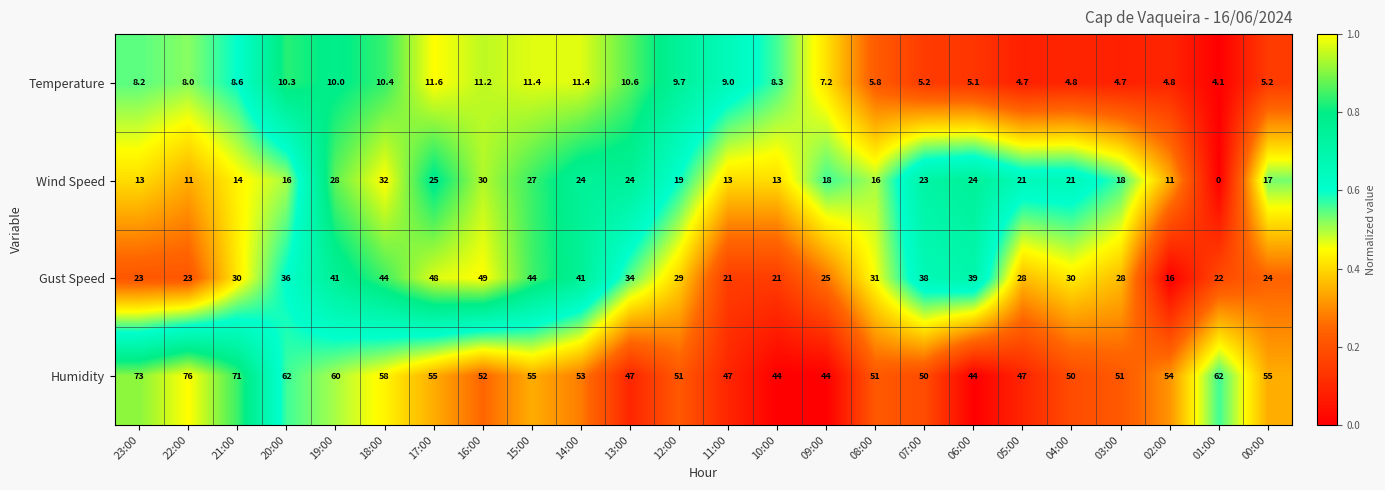

True or false: Humidity has a value of 62.0 at 20:00.

True